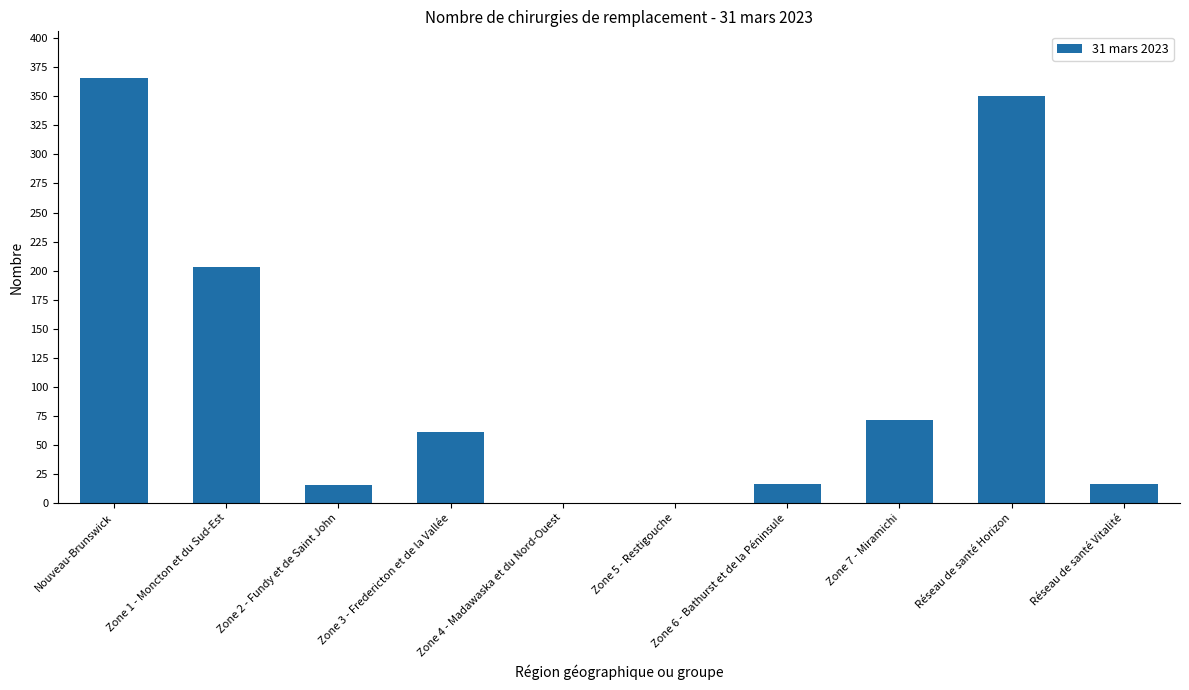

What is the change in value from Zone 1 - Moncton et du Sud-Est to Zone 7 - Miramichi?

-132